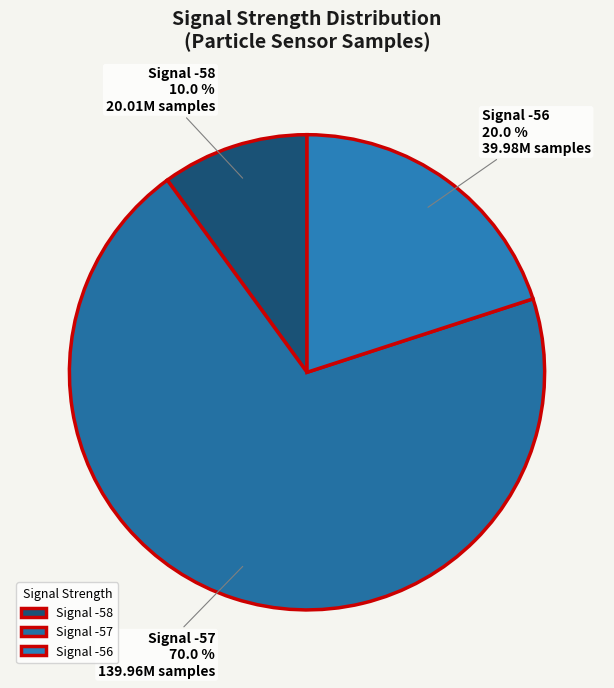

Rank the categories by value from highest to lowest.

Signal -57, Signal -56, Signal -58